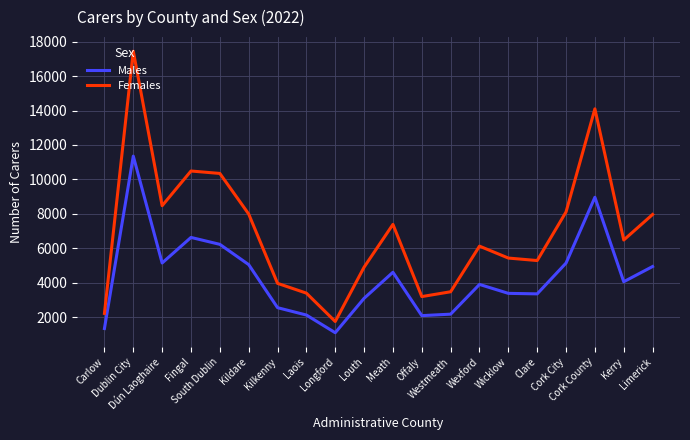

True or false: Males and Females intersect in this chart.

False